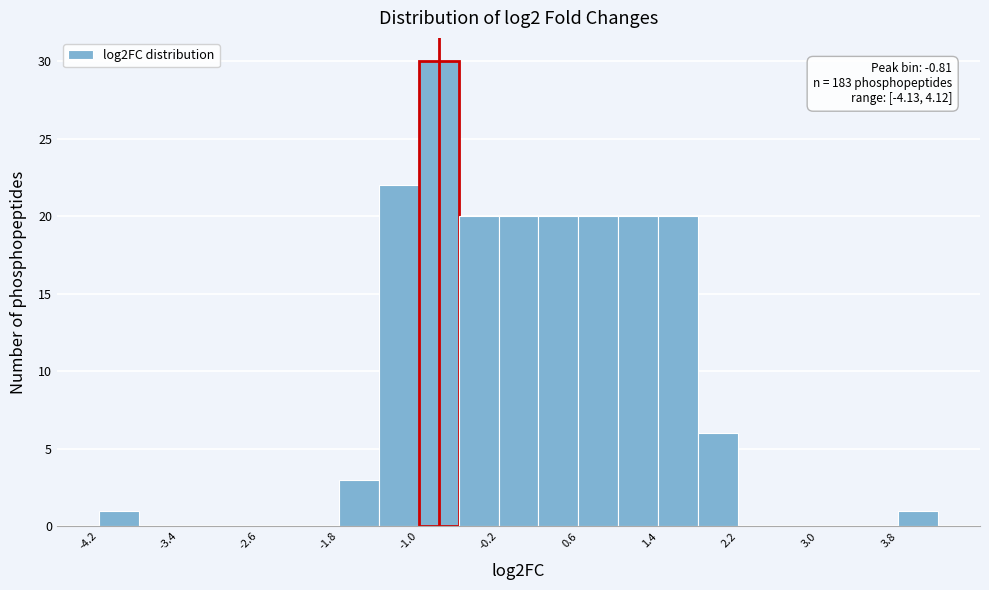

Which range on the x-axis has the tallest bar?

-1.0 to -0.6